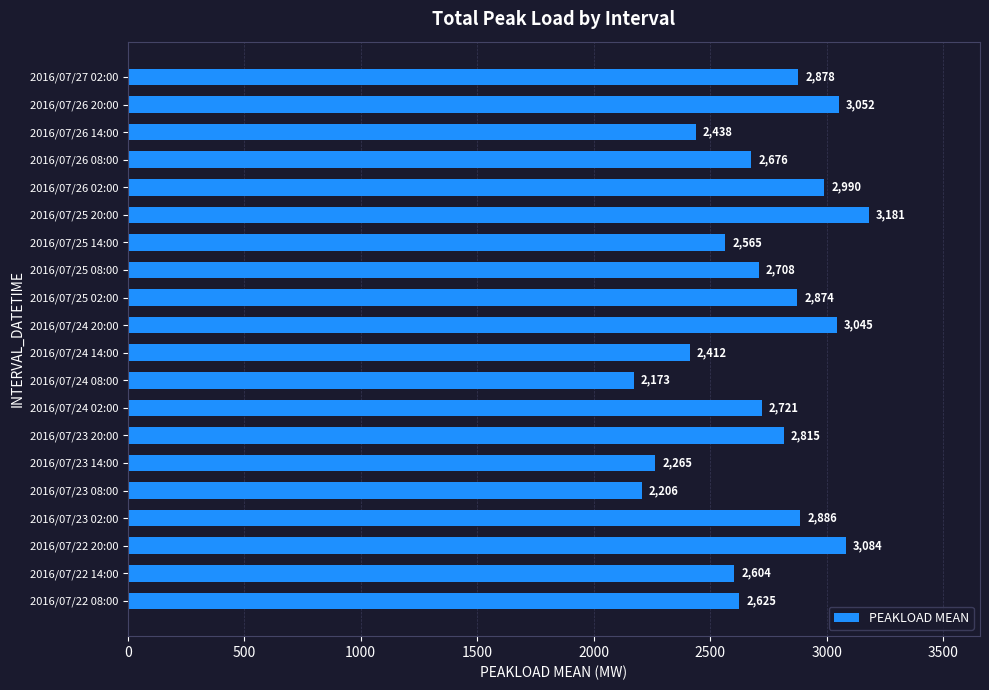

What is the sum of all values?

54198